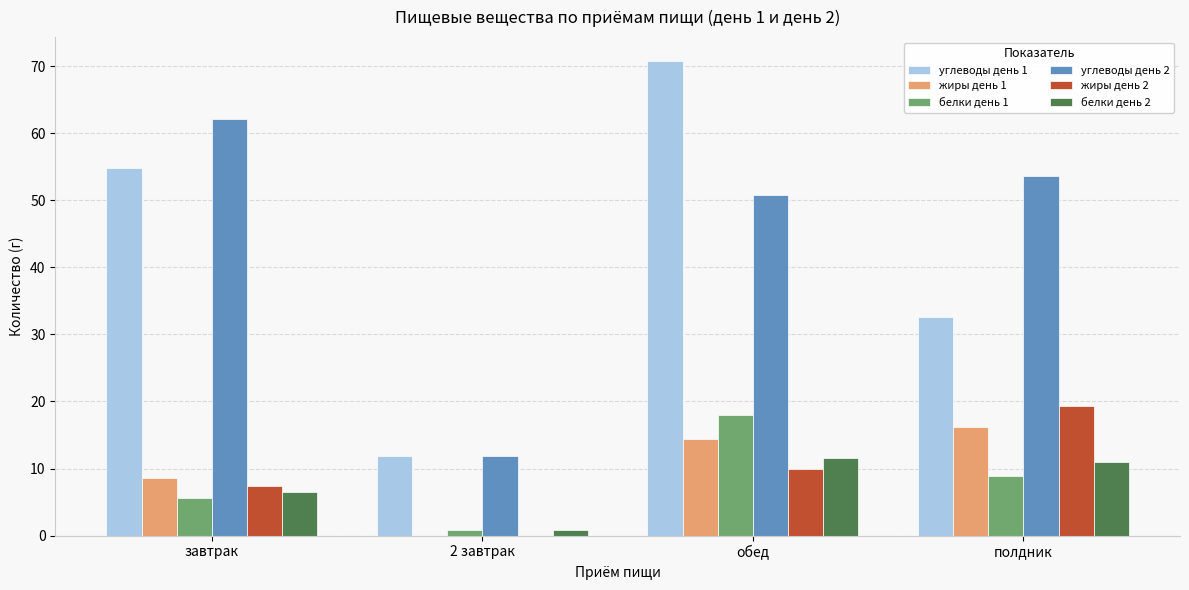

What is the sum of the углеводы день 1 values at обед and полдник?

103.4